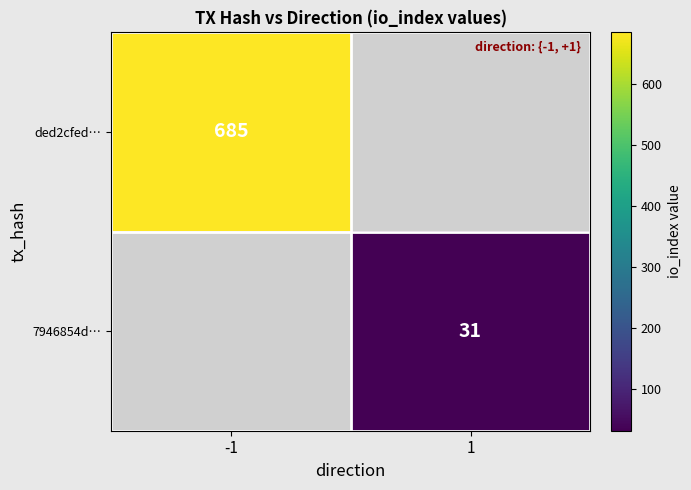

Is it true that 7946854d… equals 31 at 1?

True